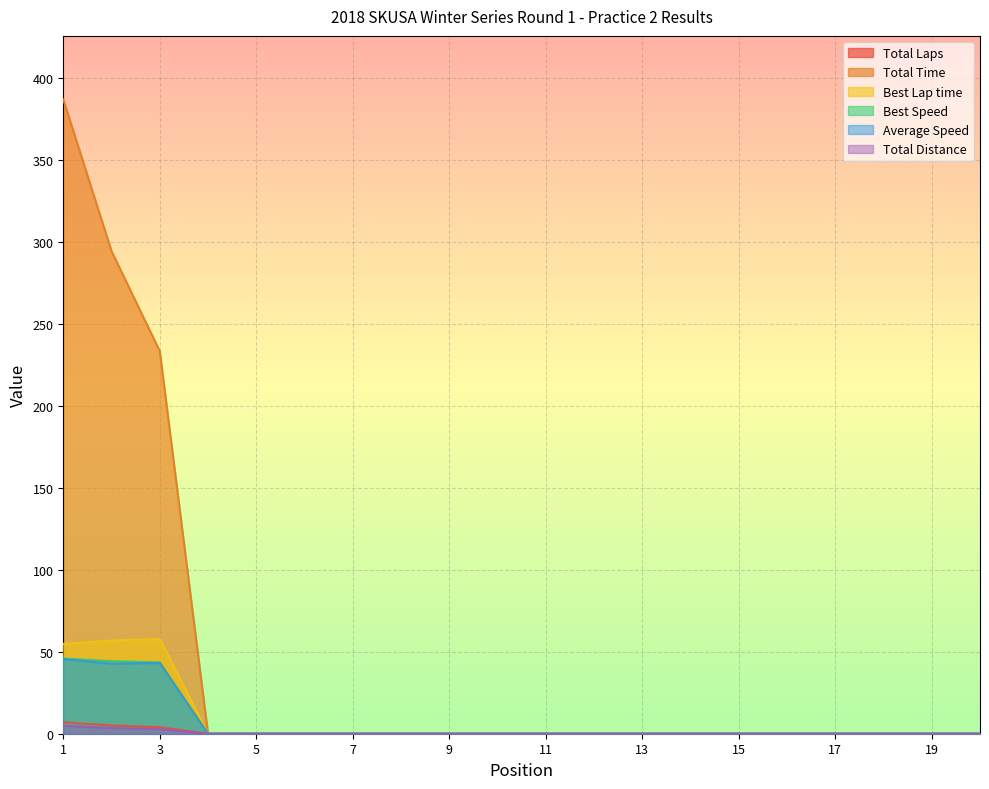

Where is Total Time nearest to the value 193?

3